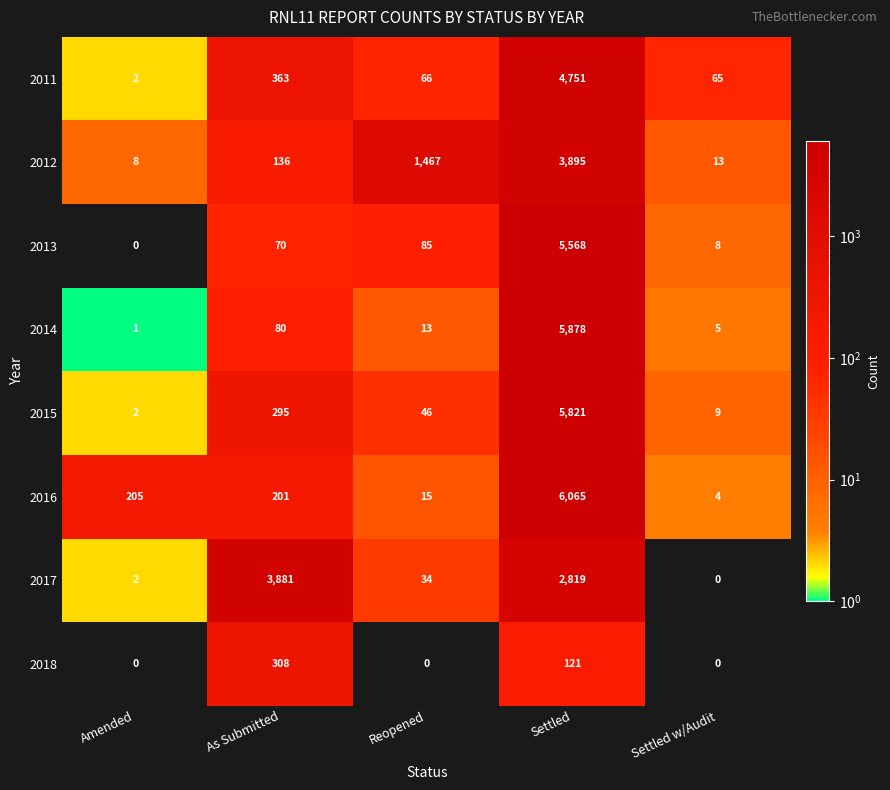

At which label is 2012 closest to 1951?

Reopened